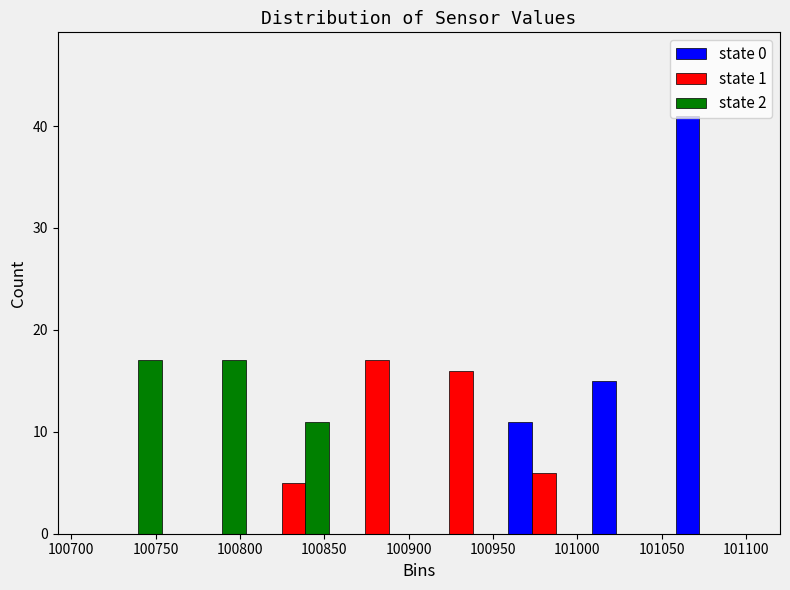

Reading left to right, transcribe this chart: for each range on the x-axis, give the height of each series' bar. Neither the bar edges nor the heights are printed on the chart, so give them approximately, as read against the axes.

100710 to 100760: state 0=0	state 1=0	state 2=17
100760 to 100805: state 0=0	state 1=0	state 2=17
100805 to 100855: state 0=0	state 1=5	state 2=11
100855 to 100905: state 0=0	state 1=17	state 2=0
100905 to 100955: state 0=0	state 1=16	state 2=0
100955 to 101005: state 0=11	state 1=6	state 2=0
101005 to 101055: state 0=15	state 1=0	state 2=0
101055 to 101105: state 0=41	state 1=0	state 2=0